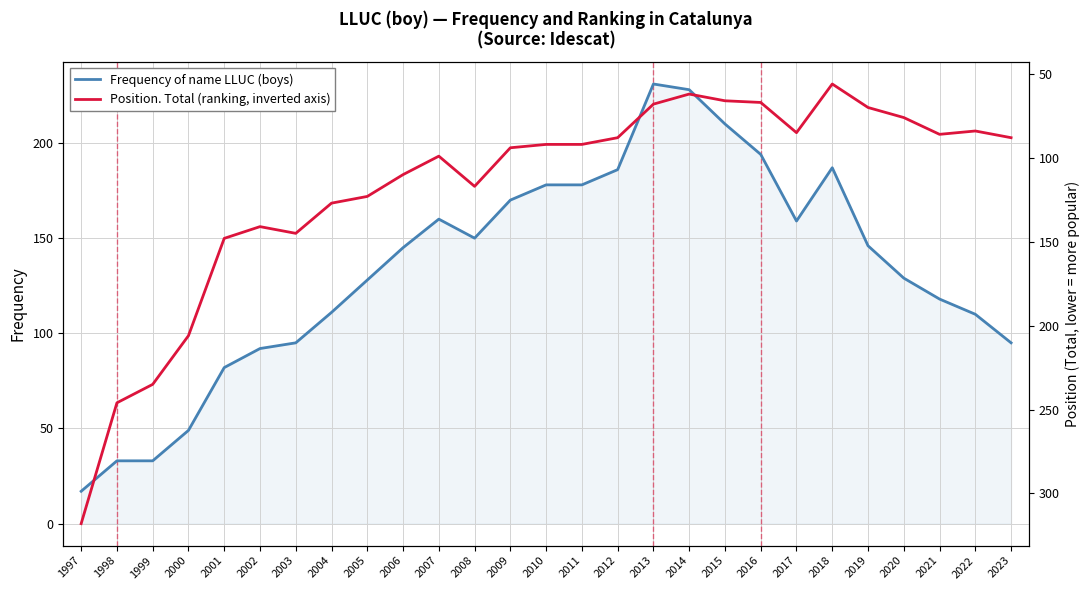

Reading right to left, list all the values displayed in this chart.

Frequency: 95	110	118	129	146	187	159	194	210	228	231	186	178	178	170	150	160	145	128	111	95	92	82	49	33	33	17
Position. Total: 88	84	86	76	70	56	85	67	66	62	68	88	92	92	94	117	99	110	123	127	145	141	148	206	235	246	318